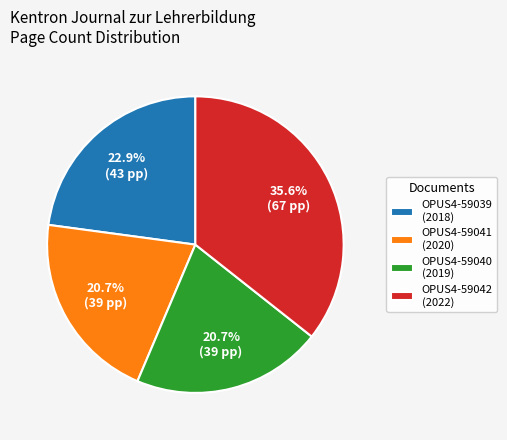

Approximately how many times larger is the value at OPUS4-59039 (2018) compared to OPUS4-59040 (2019)?

1.1